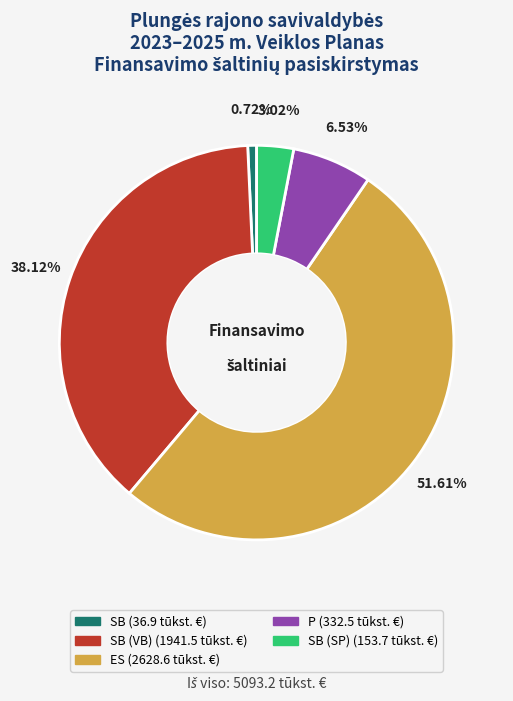

How many slices are in this pie chart?

5